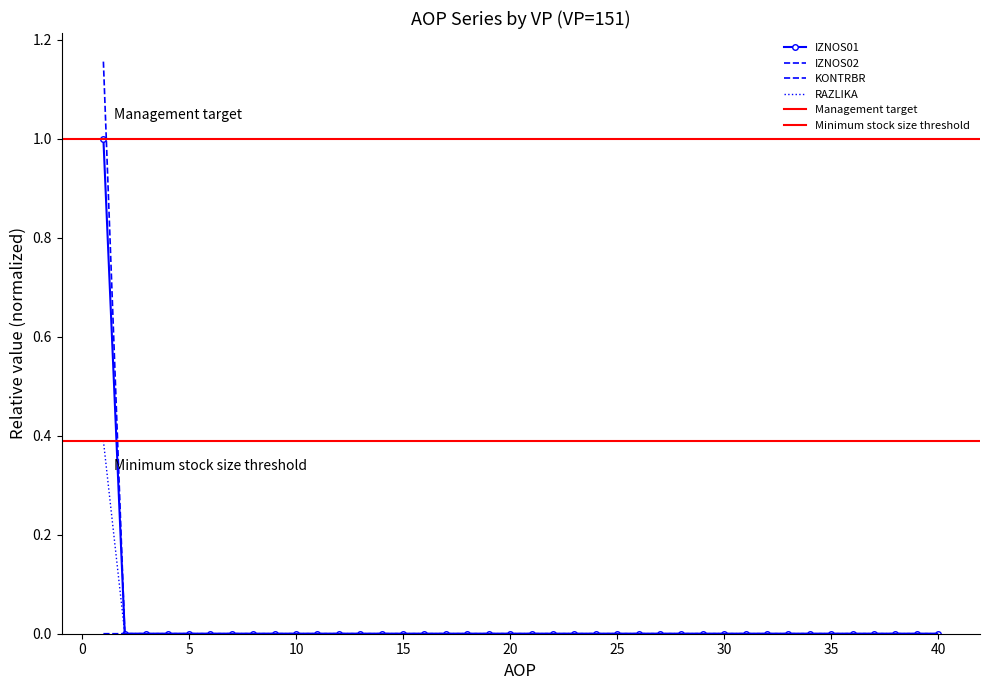

Reading left to right, what are all the values shown in this chart?

IZNOS01: 1=1.0	2=0.0	3=0.0	4=0.0	5=0.0	6=0.0	7=0.0	8=0.0	9=0.0	10=0.0	11=0.0	12=0.0	13=0.0	14=0.0	15=0.0	16=0.0	17=0.0	18=0.0	19=0.0	20=0.0	21=0.0	22=0.0	23=0.0	24=0.0	25=0.0	26=0.0	27=0.0	28=0.0	29=0.0	30=0.0	31=0.0	32=0.0	33=0.0	34=0.0	35=0.0	36=0.0	37=0.0	38=0.0	39=0.0	40=0.0
IZNOS02: 1=0.0	2=0.0	3=0.0	4=0.0	5=0.0	6=0.0	7=0.0	8=0.0	9=0.0	10=0.0	11=0.0	12=0.0	13=0.0	14=0.0	15=0.0	16=0.0	17=0.0	18=0.0	19=0.0	20=0.0	21=0.0	22=0.0	23=0.0	24=0.0	25=0.0	26=0.0	27=0.0	28=0.0	29=0.0	30=0.0	31=0.0	32=0.0	33=0.0	34=0.0	35=0.0	36=0.0	37=0.0	38=0.0	39=0.0	40=0.0
KONTRBR: 1=1.2	2=0.0	3=0.0	4=0.0	5=0.0	6=0.0	7=0.0	8=0.0	9=0.0	10=0.0	11=0.0	12=0.0	13=0.0	14=0.0	15=0.0	16=0.0	17=0.0	18=0.0	19=0.0	20=0.0	21=0.0	22=0.0	23=0.0	24=0.0	25=0.0	26=0.0	27=0.0	28=0.0	29=0.0	30=0.0	31=0.0	32=0.0	33=0.0	34=0.0	35=0.0	36=0.0	37=0.0	38=0.0	39=0.0	40=0.0
RAZLIKA: 1=0.4	2=0.0	3=0.0	4=0.0	5=0.0	6=0.0	7=0.0	8=0.0	9=0.0	10=0.0	11=0.0	12=0.0	13=0.0	14=0.0	15=0.0	16=0.0	17=0.0	18=0.0	19=0.0	20=0.0	21=0.0	22=0.0	23=0.0	24=0.0	25=0.0	26=0.0	27=0.0	28=0.0	29=0.0	30=0.0	31=0.0	32=0.0	33=0.0	34=0.0	35=0.0	36=0.0	37=0.0	38=0.0	39=0.0	40=0.0